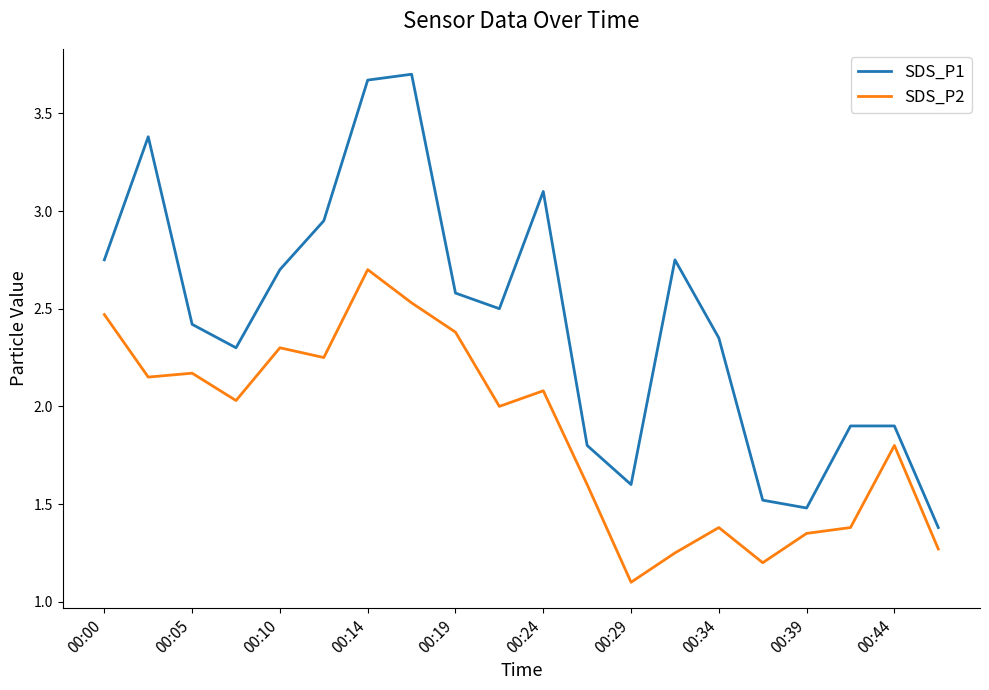

Which series has the largest total across all categories?

SDS_P1